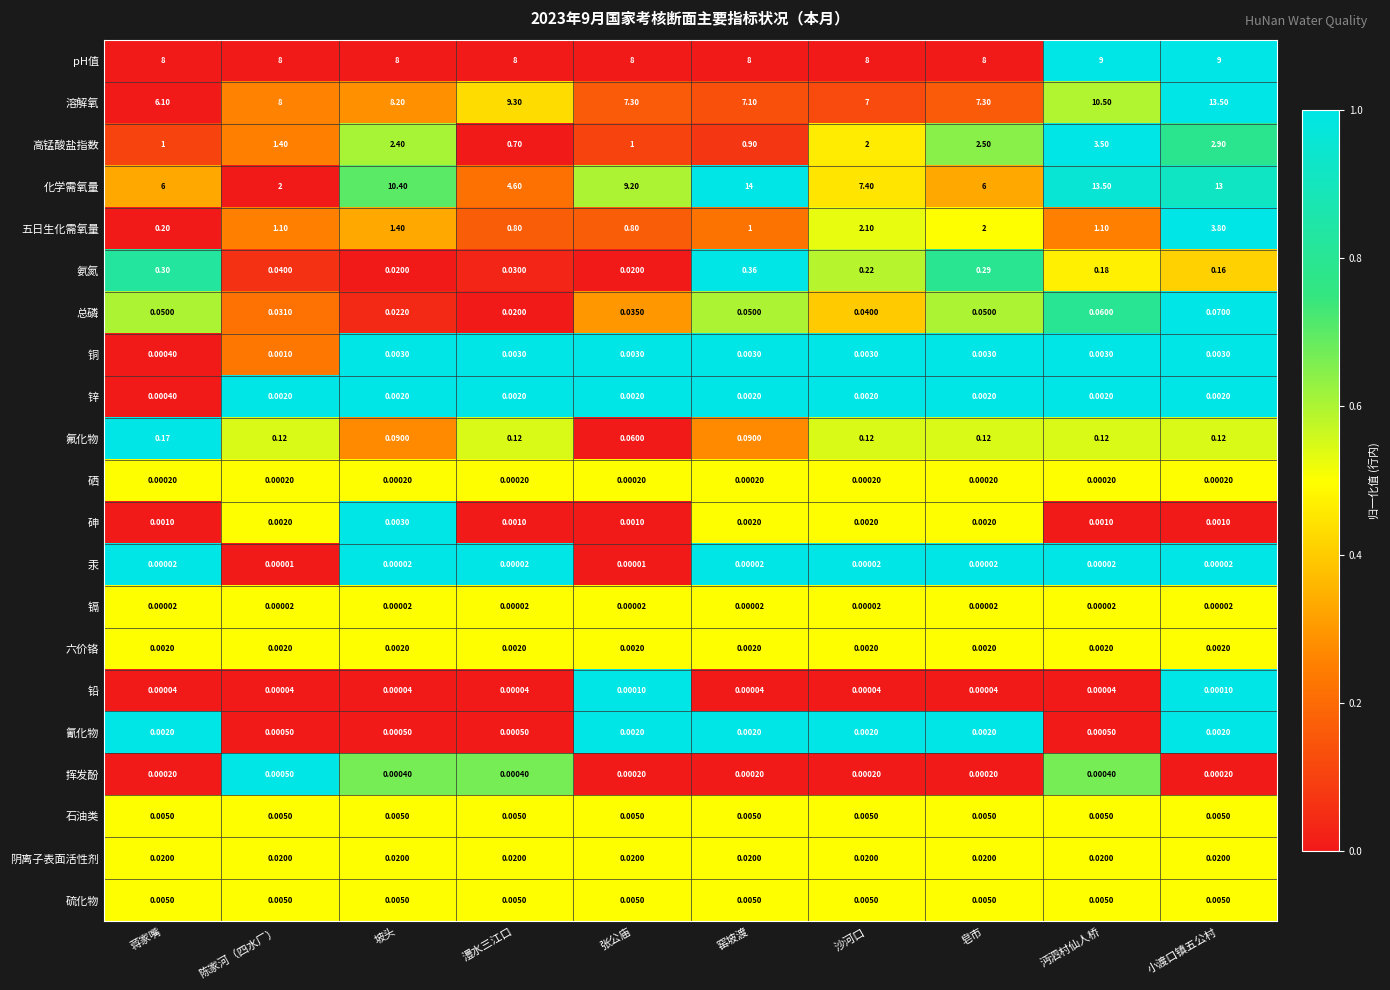

What is the total value across all series at 蒋家嘴?

21.9